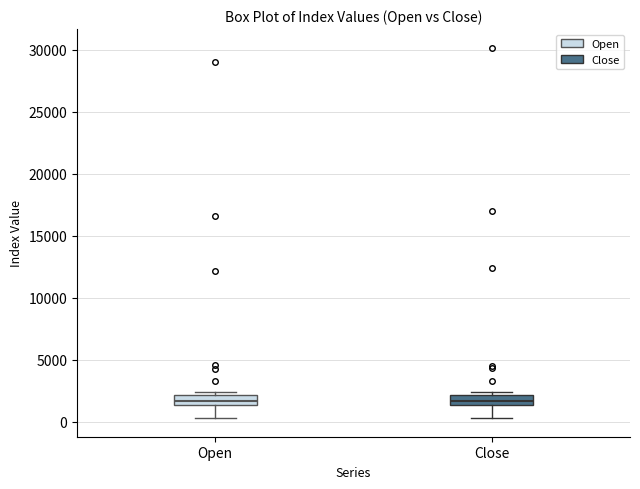

Where is the lower edge of the box for Open on the y-axis? The values are not printed on the chart, so give them approximately, as read against the axis.

1500